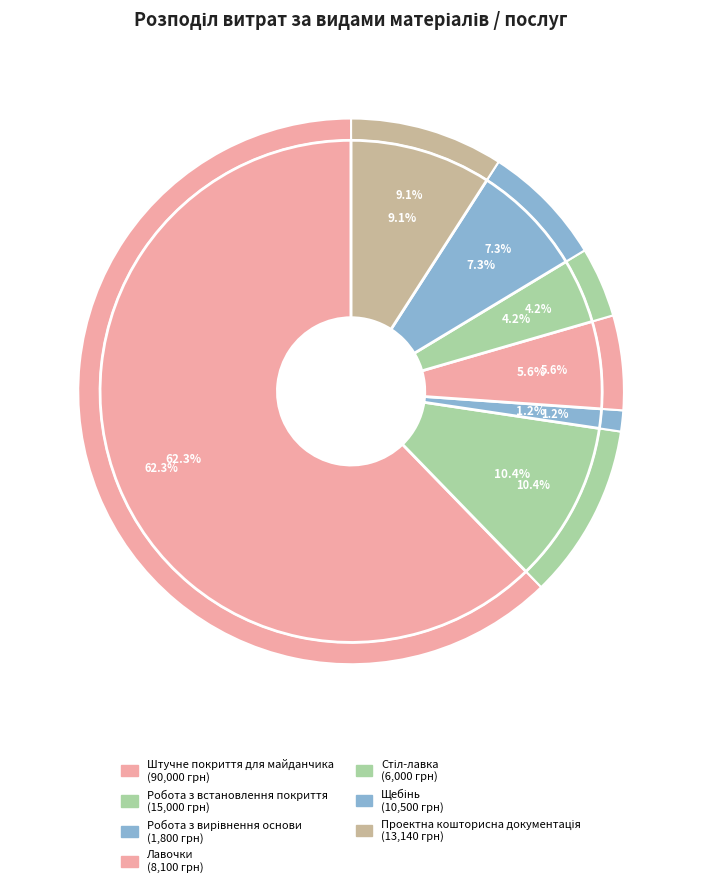

How much of the chart is everything except Стіл-лавка?

95.8%